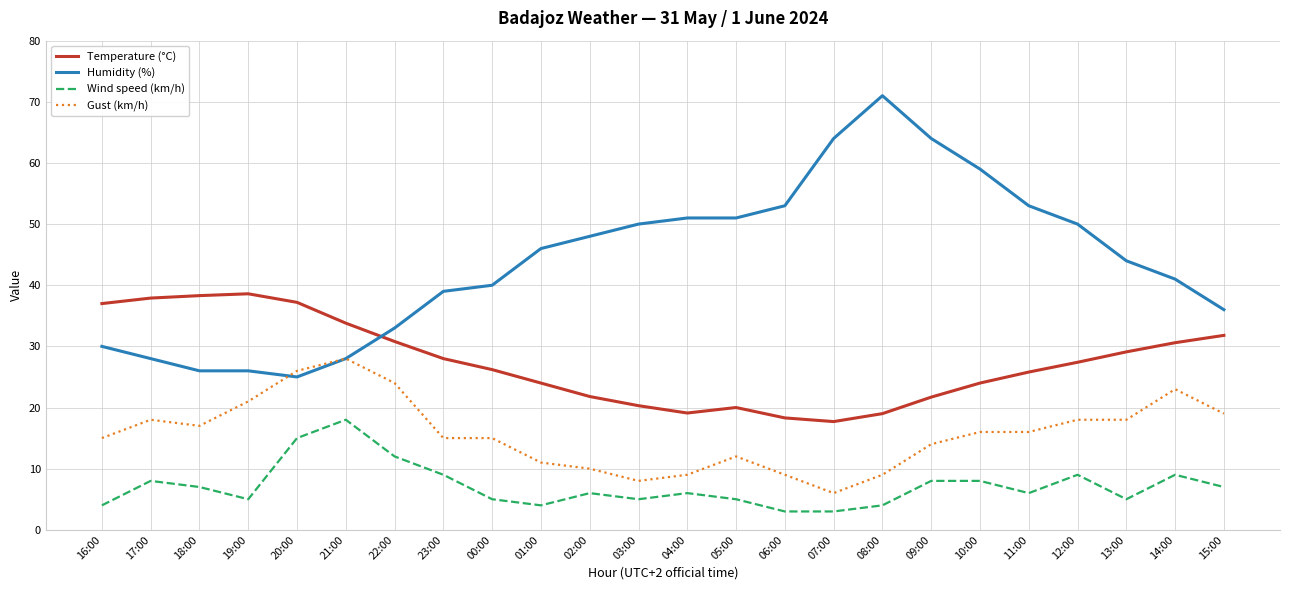

Is it true that Gust (km/h) equals 21.1 at 00:00?

False